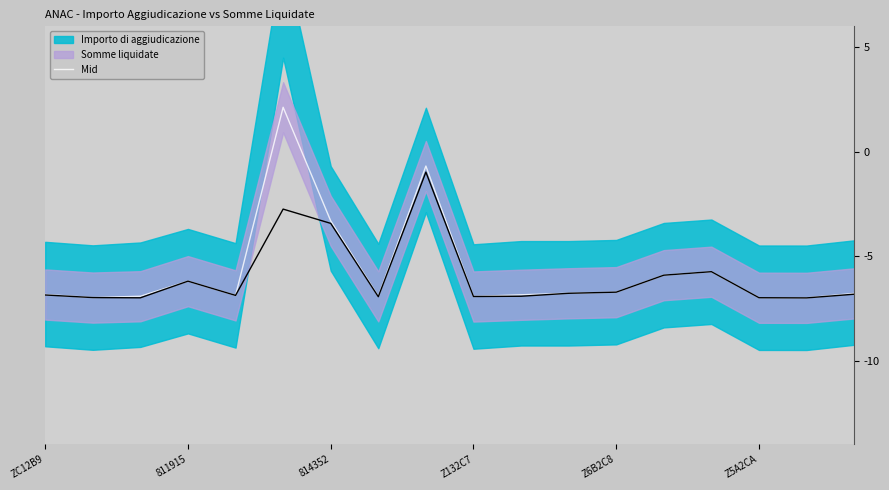

The chart shows a value of -6.8 at 17. True or false?

True